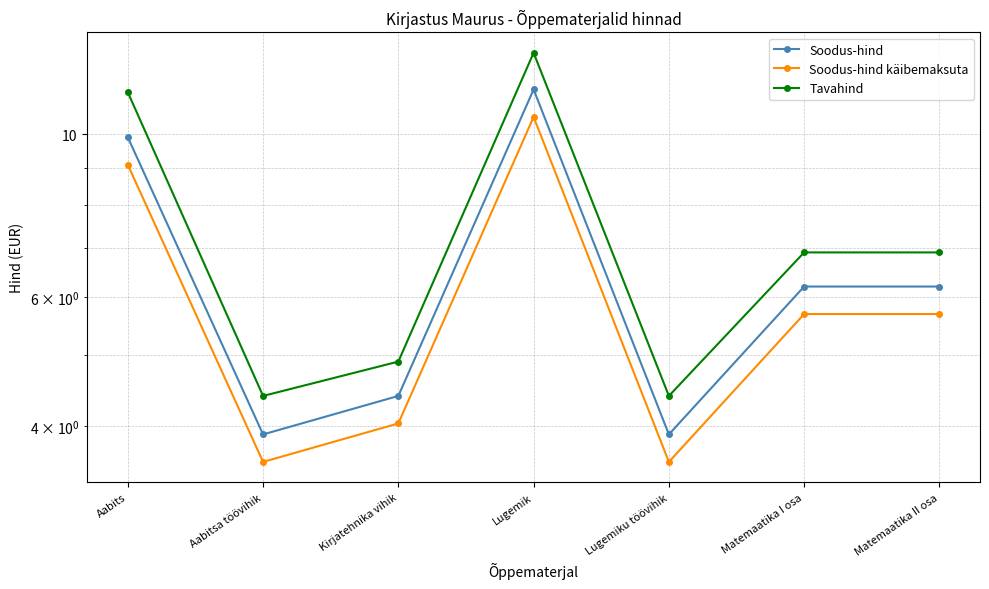

What value does the Tavahind series have at Lugemiku töövihik?

4.4